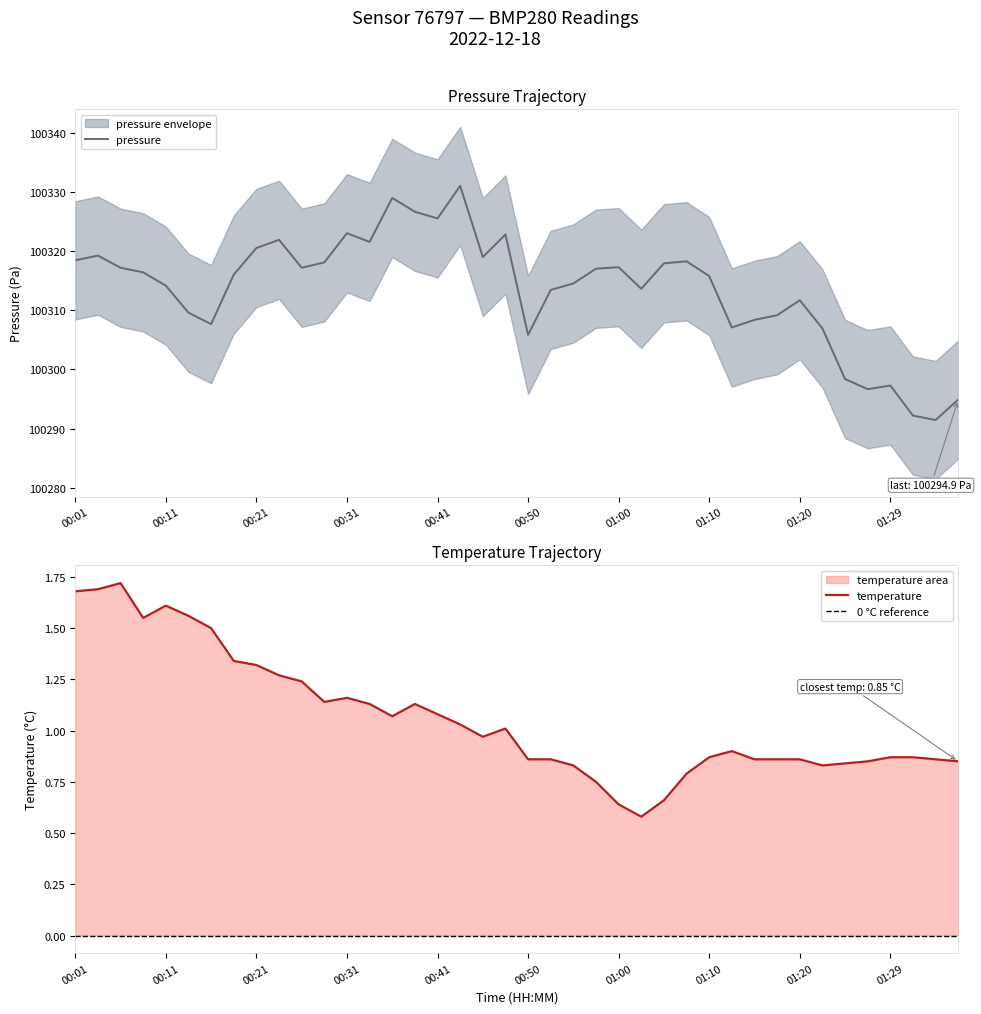

What position from the right is 37?

3